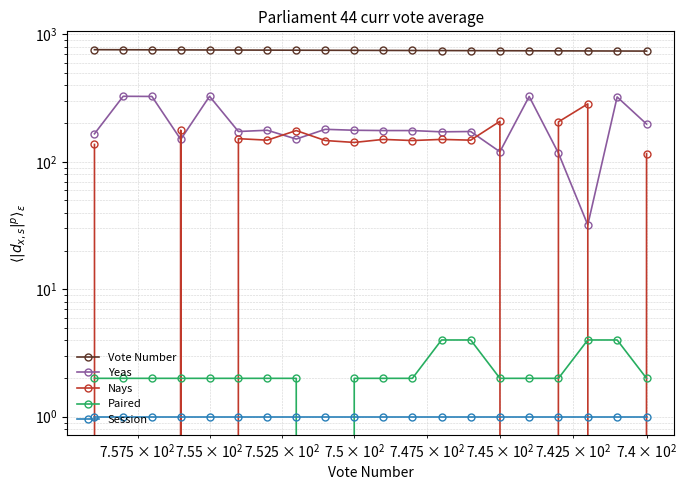

How many data points in Nays are less than 148?

10